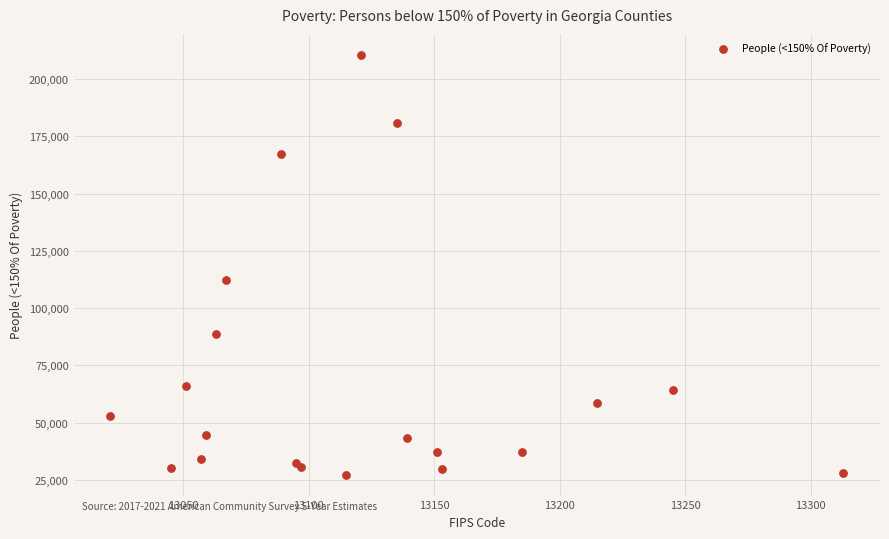

What Y value in the scatter plot is closest to 118926?

112173